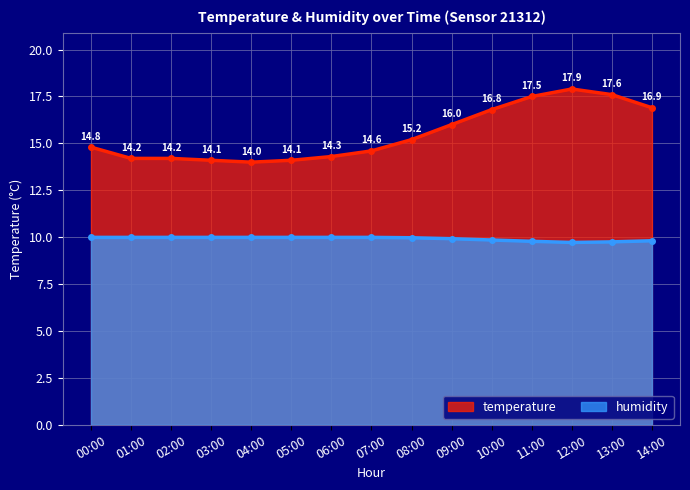

What is the sum of all temperature values?

232.2